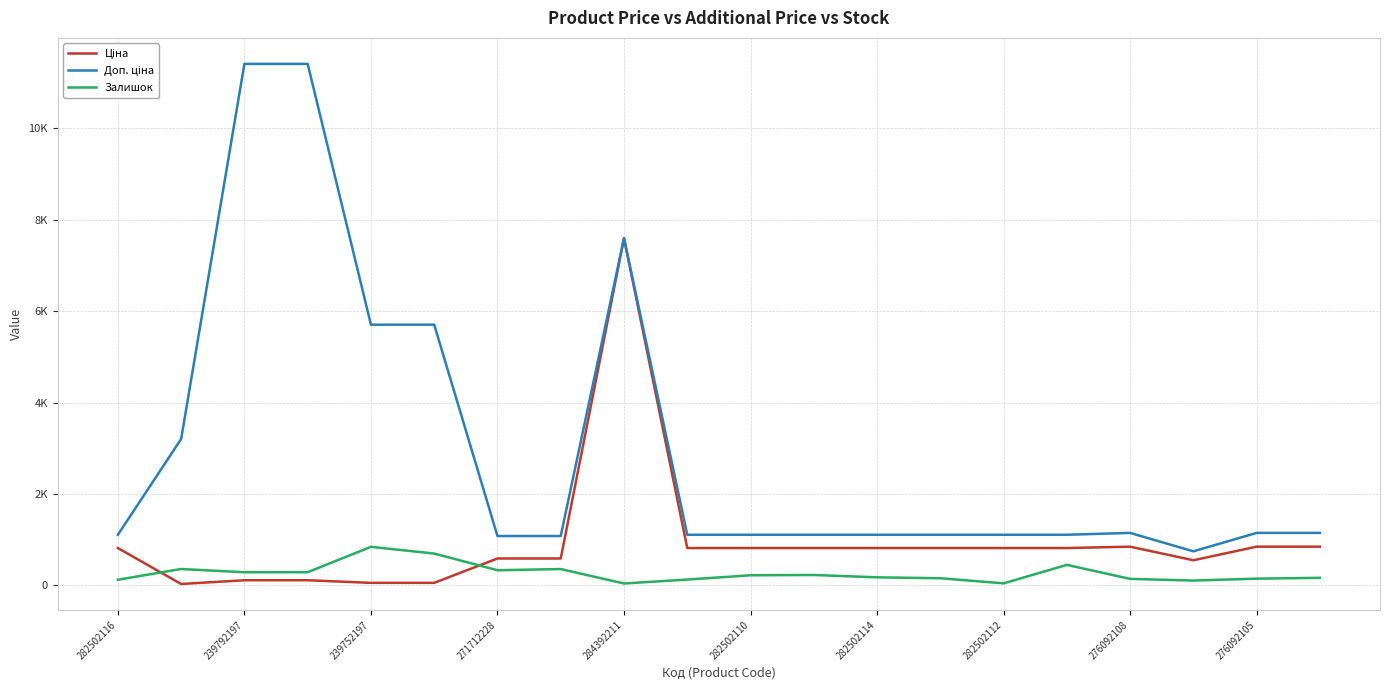

True or false: Залишок has more than 0 interior local peaks.

True